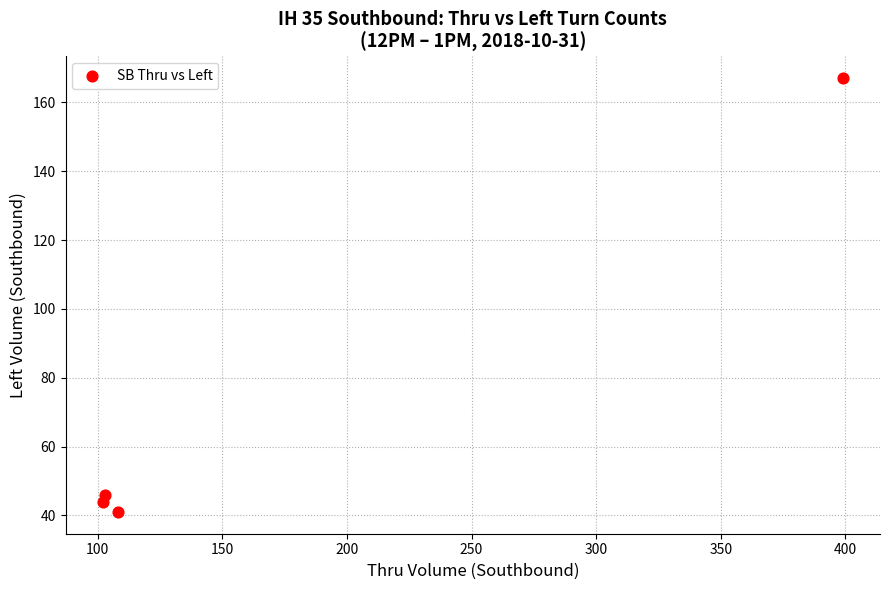

What Y value in the scatter plot is closest to 104?

46